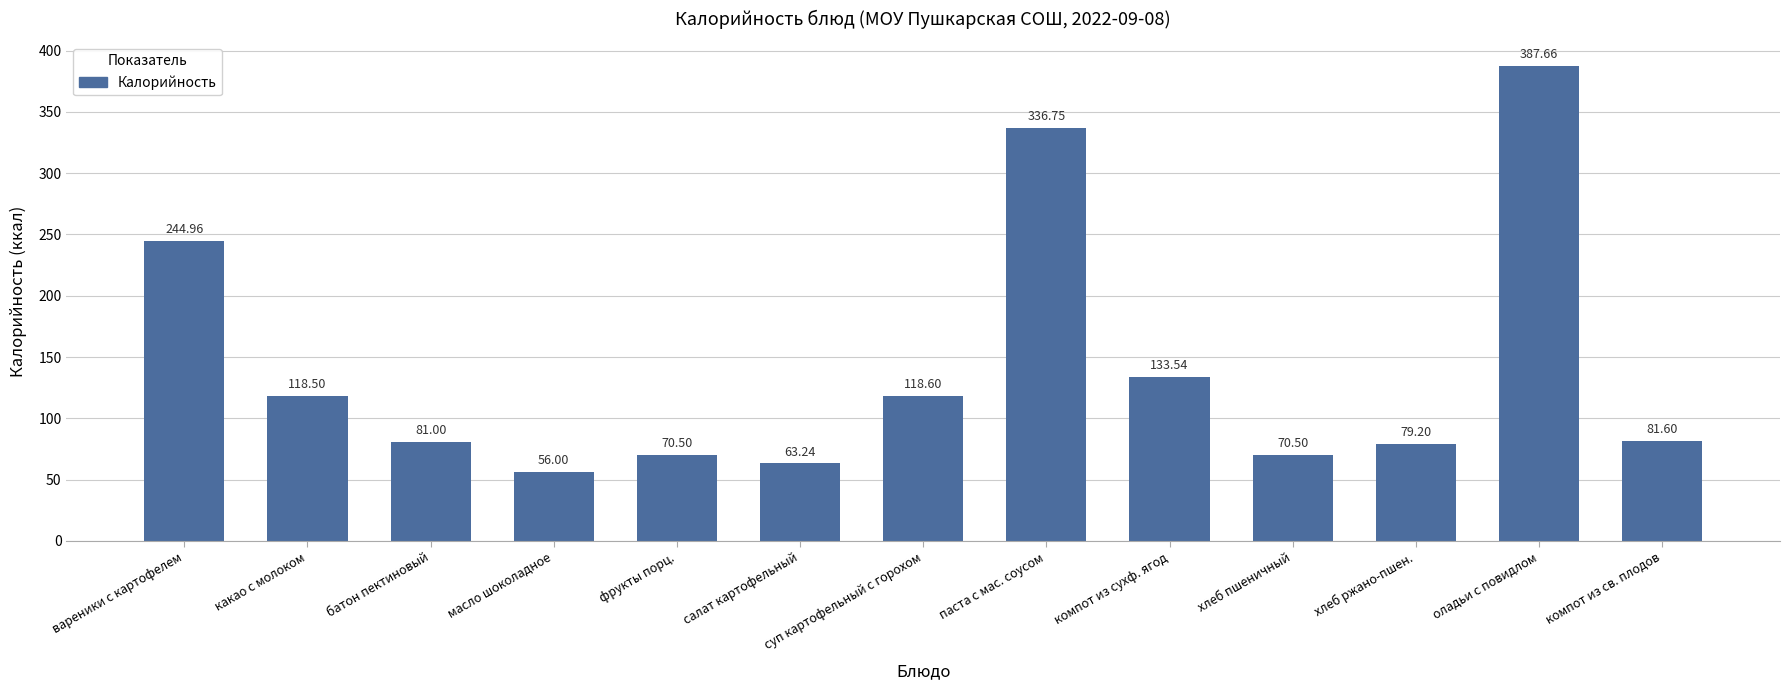

Reading right to left, list all the values displayed in this chart.

компот из св. плодов=81.6	оладьи с повидлом=387.7	хлеб ржано-пшен.=79.2	хлеб пшеничный=70.5	компот из сухф. ягод=133.5	паста с мас. соусом=336.8	суп картофельный с горохом=118.6	салат картофельный=63.2	фрукты порц.=70.5	масло шоколадное=56.0	батон пектиновый=81.0	какао с молоком=118.5	вареники с картофелем=245.0